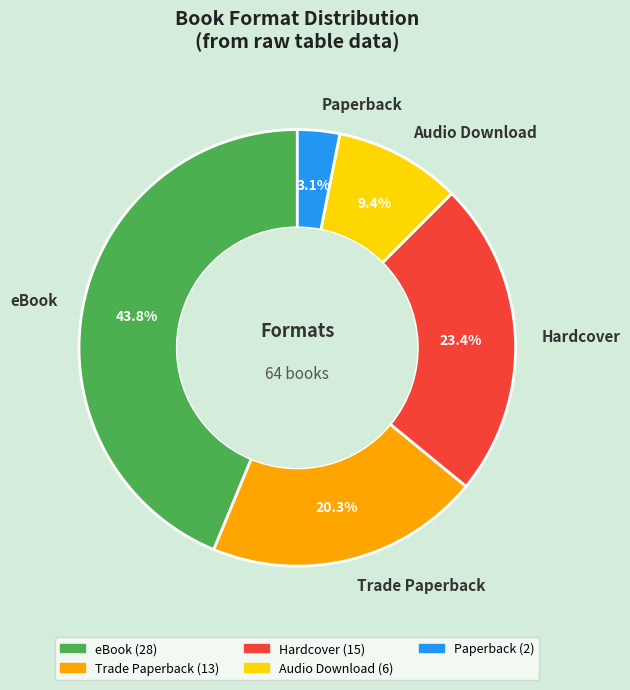

Combined, do Audio Download and eBook account for over 50%?

Yes